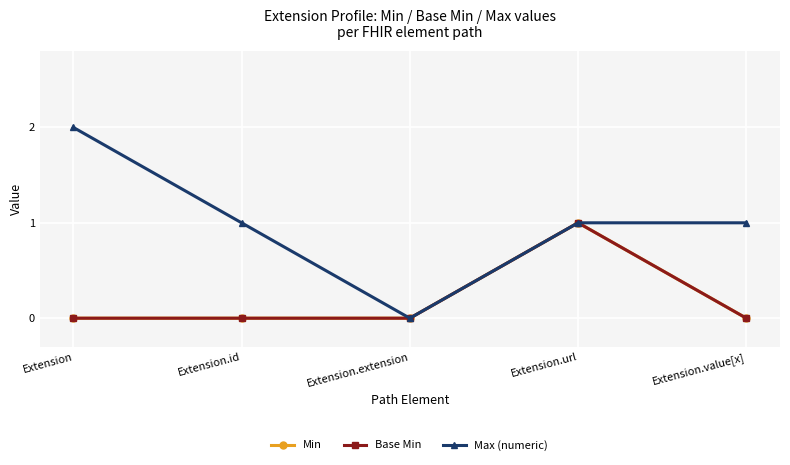

What is the total value across all series at Extension?

2